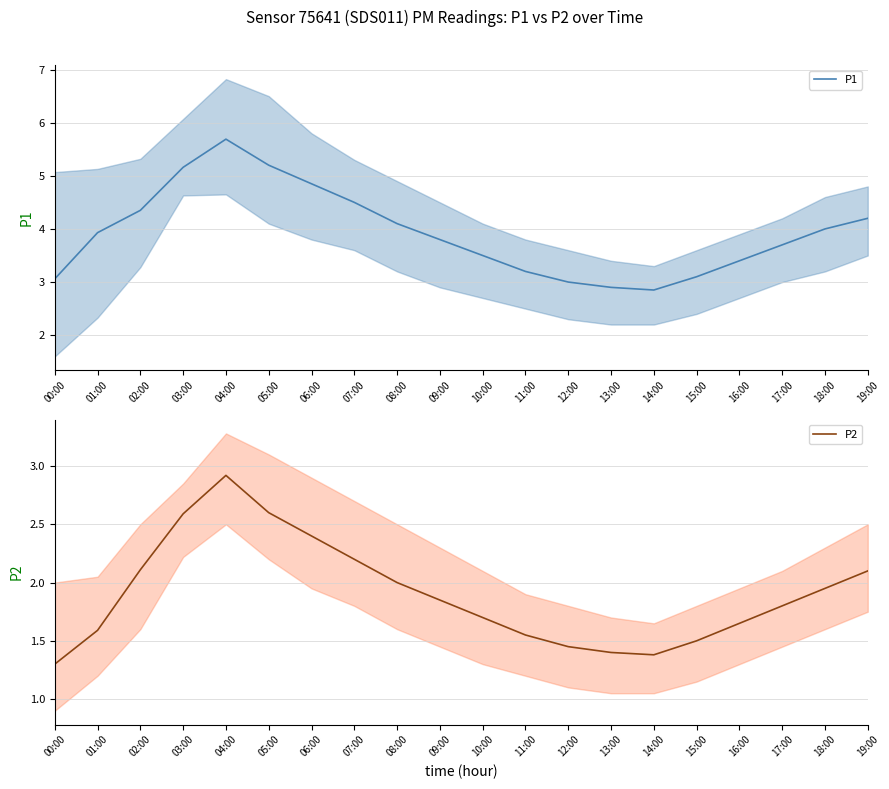

At which category does P2 reach its first local valley?

14:00